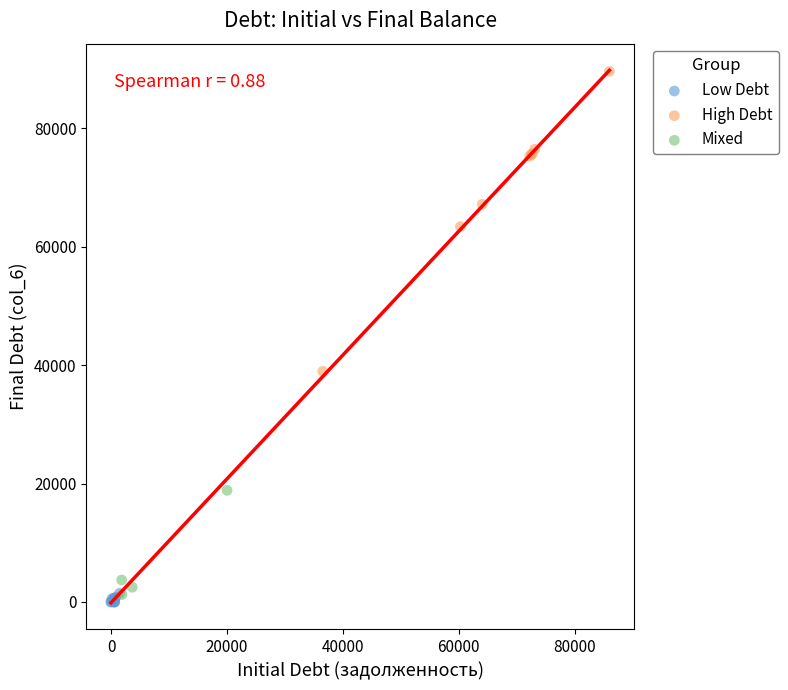

Which series reaches the maximum Y coordinate?

High Debt